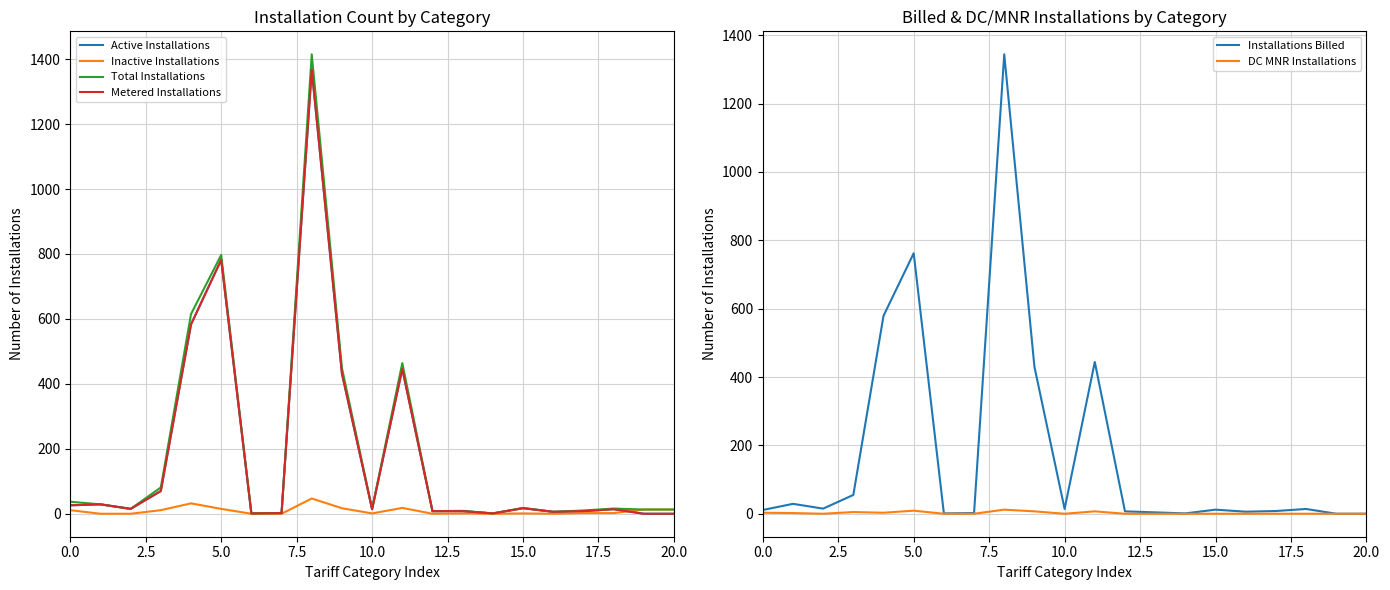

How many lines are shown in the chart?

6